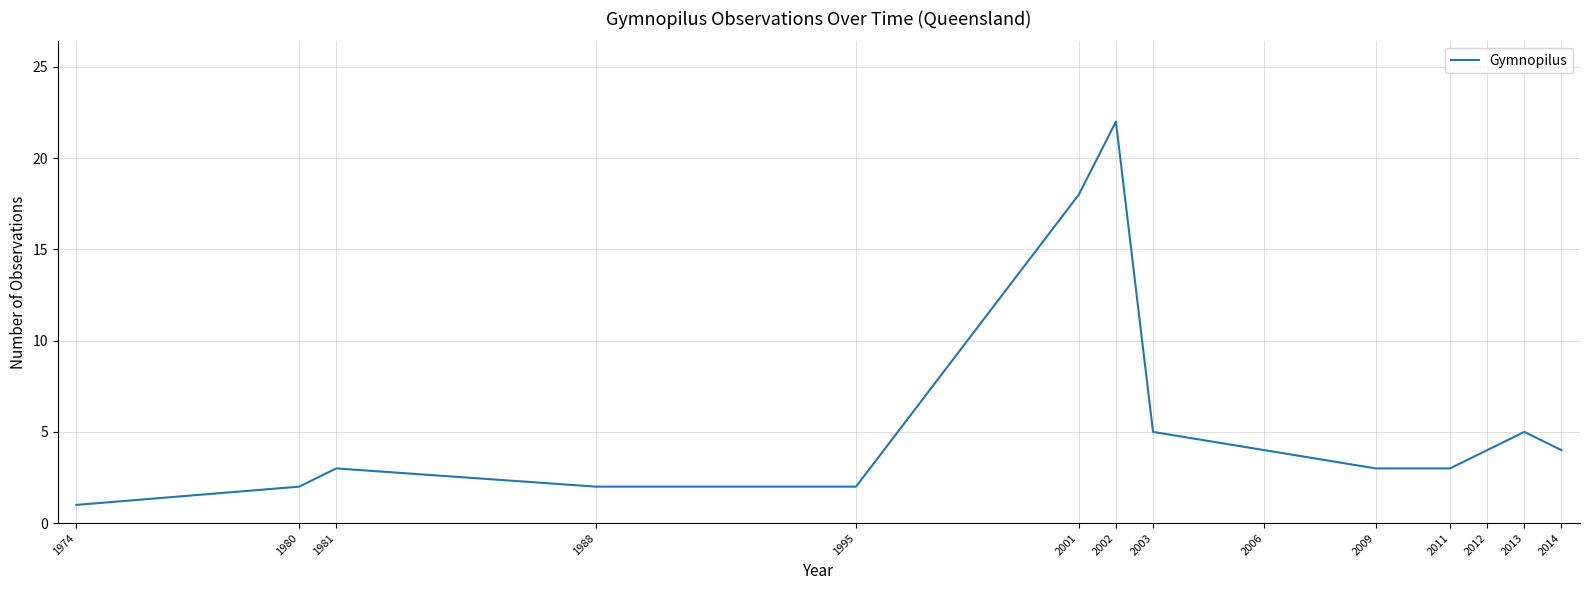

What is the average value?

6